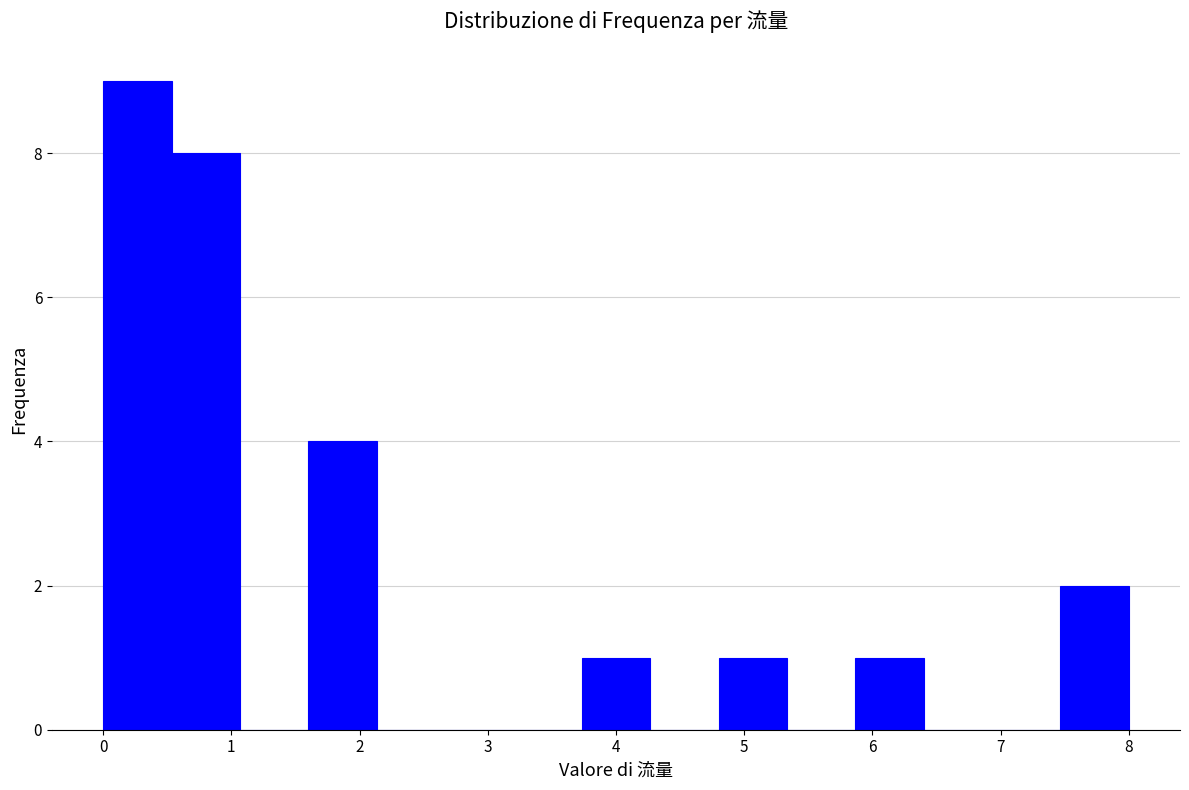

What is the height of the bar covering 5.9 to 6.4 on the x-axis? Neither the bar edges nor the heights are printed on the chart, so give them approximately, as read against the axes.

1